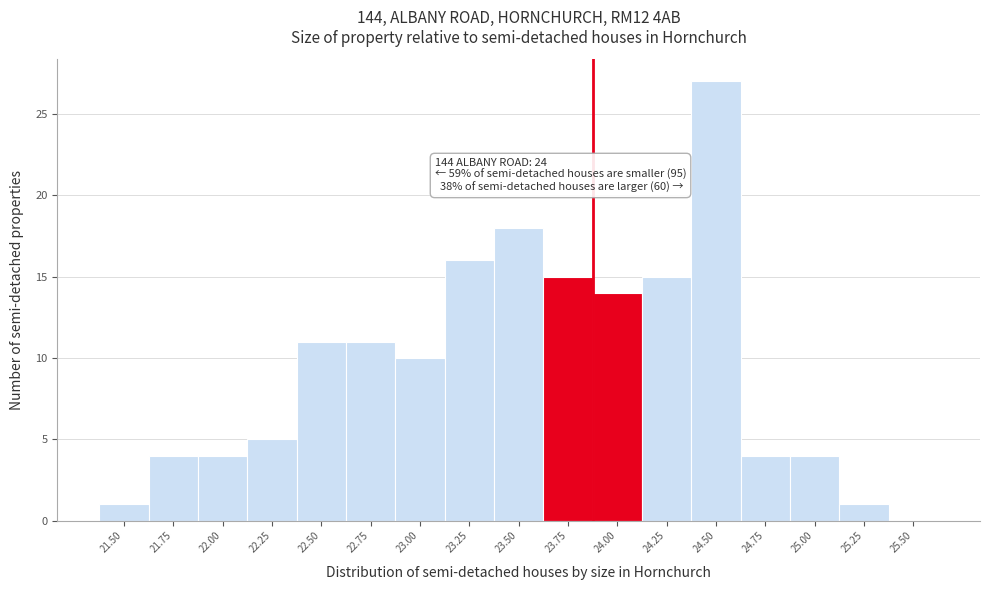

Reading left to right, transcribe all the data shown in this chart.

21.50=1	21.75=4	22.00=4	22.25=5	22.50=11	22.75=11	23.00=10	23.25=16	23.50=18	23.75=15	24.00=14	24.25=15	24.50=27	24.75=4	25.00=4	25.25=1	25.50=0